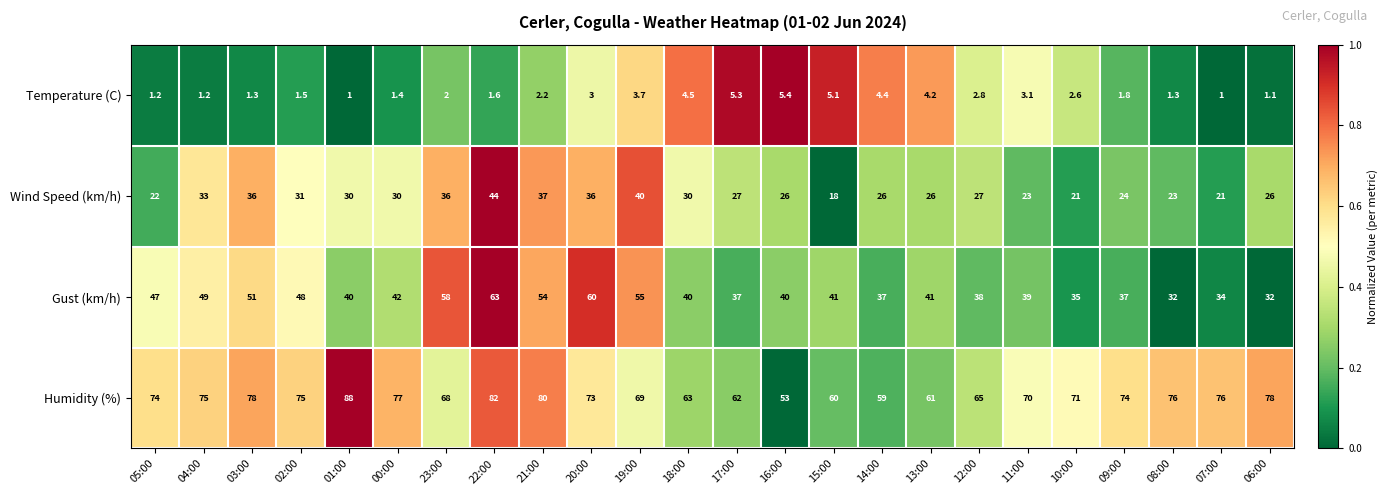

Between 05:00 and 03:00, which series saw the biggest shift?

Wind Speed (km/h)